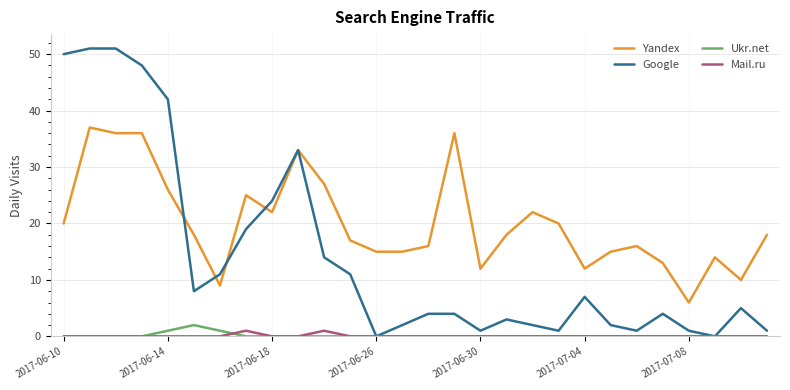

What are all the series names shown in the legend?

Yandex, Google, Ukr.net, Mail.ru